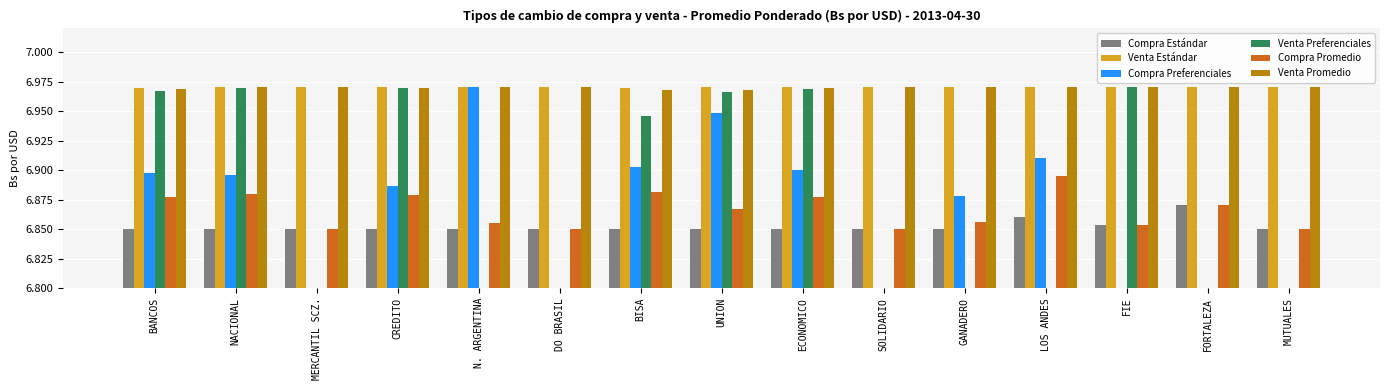

At CREDITO, list the series in order from smallest to largest.

Compra Estándar, Compra Promedio, Compra Preferenciales, Venta Preferenciales, Venta Promedio, Venta Estándar